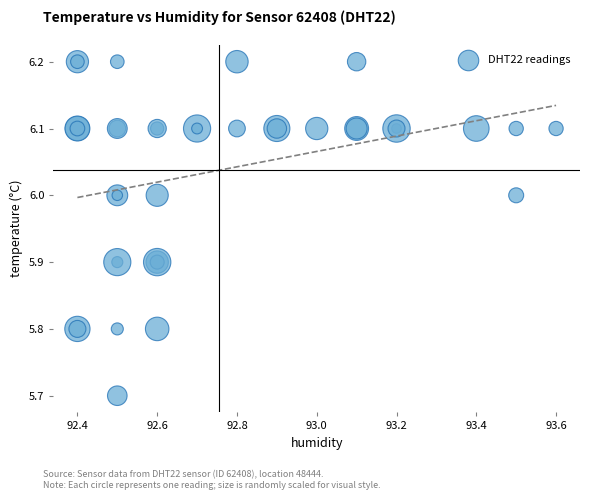

What Y value in the scatter plot is closest to 5?

5.7